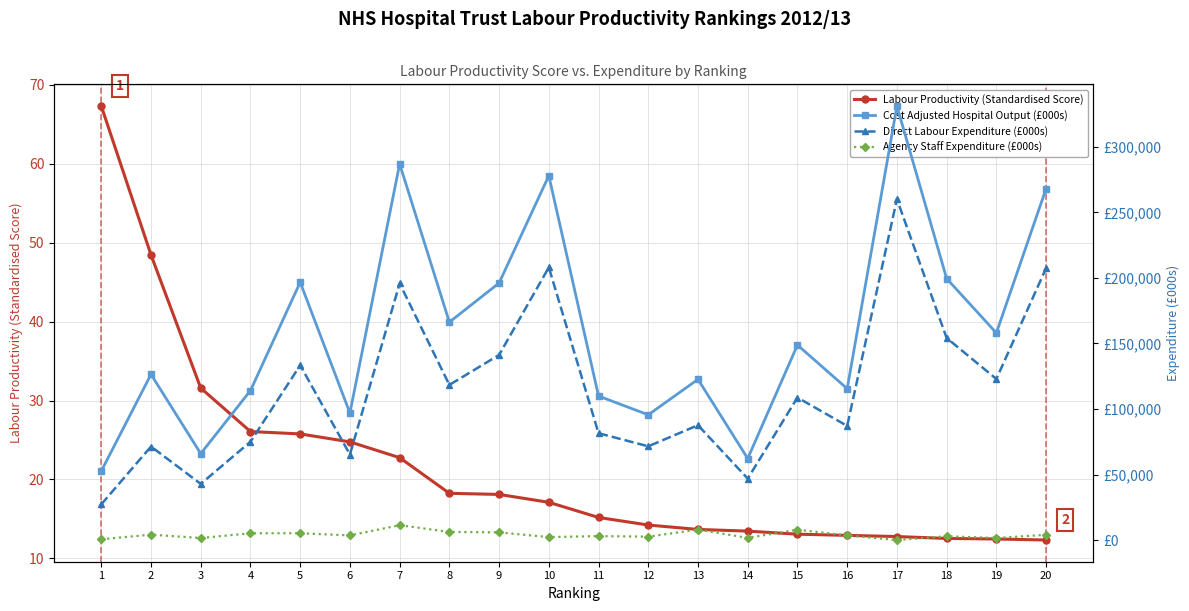

Rank the series at 1 from highest to lowest value.

Cost Adjusted Hospital Output (£000s), Direct Labour Expenditure (£000s), Agency Staff Expenditure (£000s), Labour Productivity (Standardised Score)